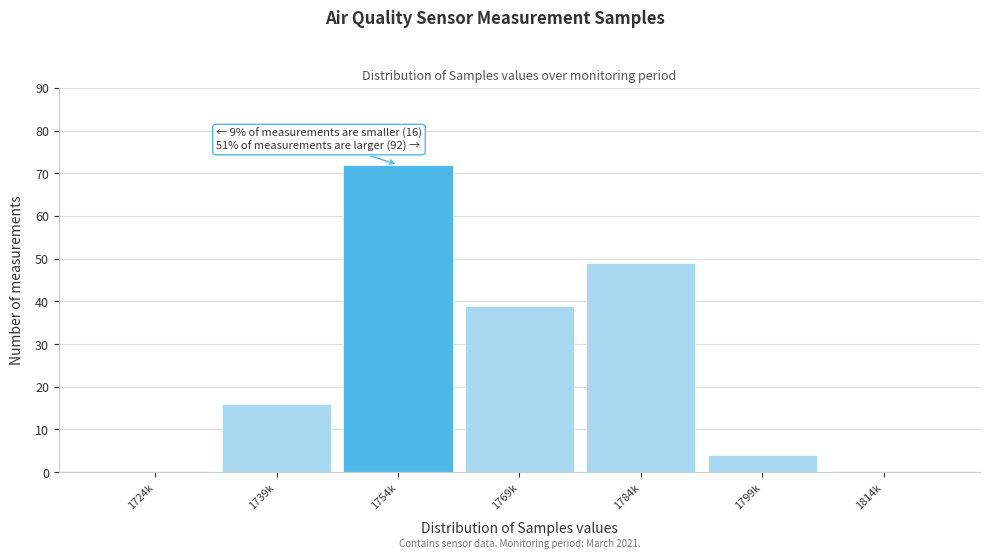

Reading left to right, transcribe all the data shown in this chart.

1724k=0	1739k=16	1754k=72	1769k=39	1784k=49	1799k=4	1814k=0